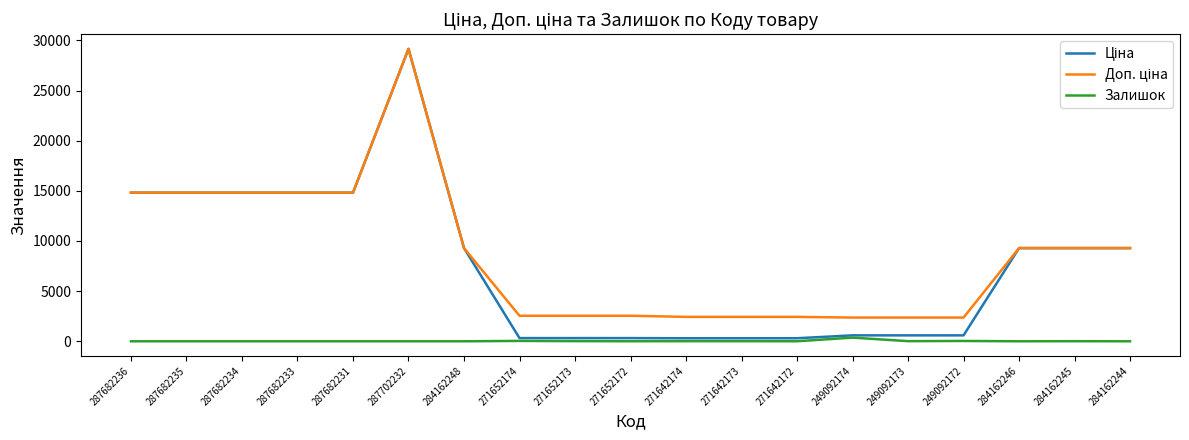

What position from the left is 271652174?

8